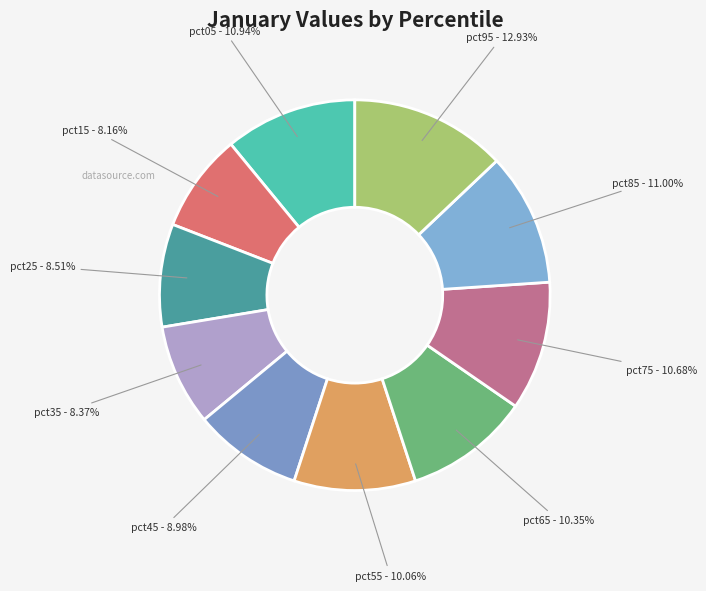

Is the sum of pct05 and pct45 greater than half?

No